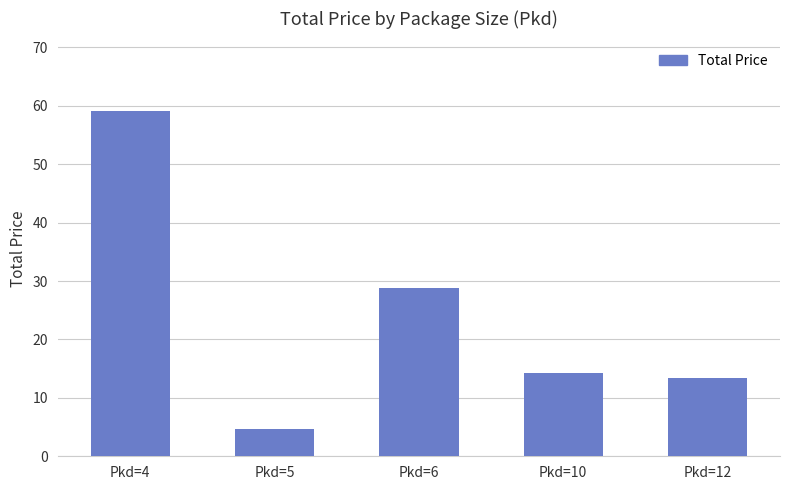

Rank the categories by value from lowest to highest.

Pkd=5, Pkd=12, Pkd=10, Pkd=6, Pkd=4